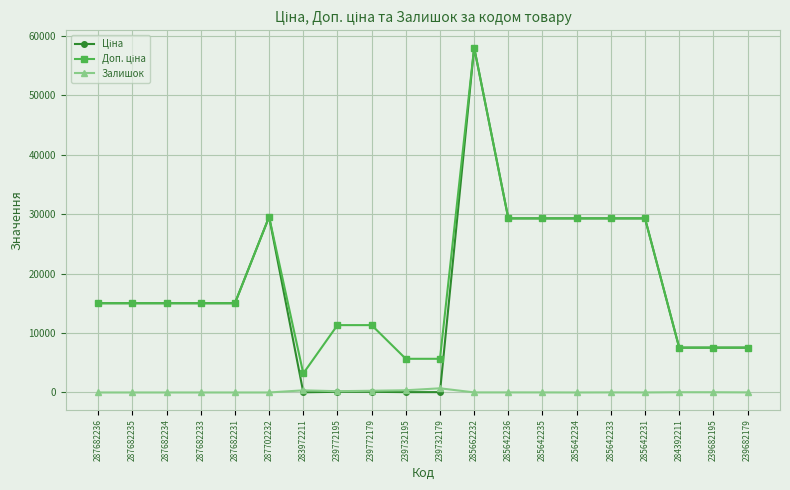

How many lines are shown in the chart?

3